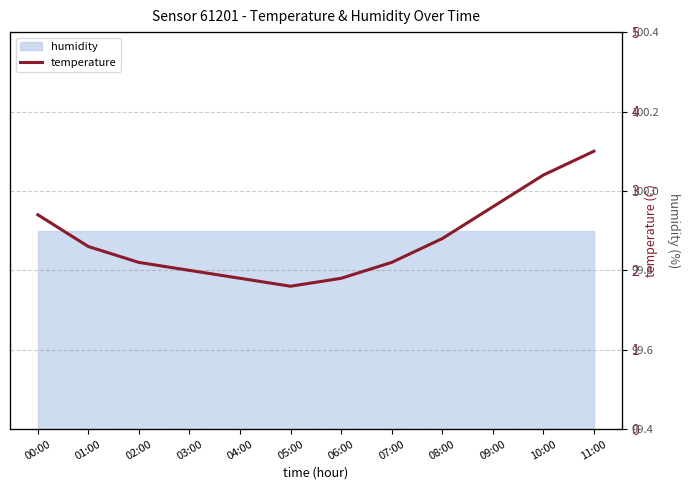

What is the value of the 10th point from the left?

2.8